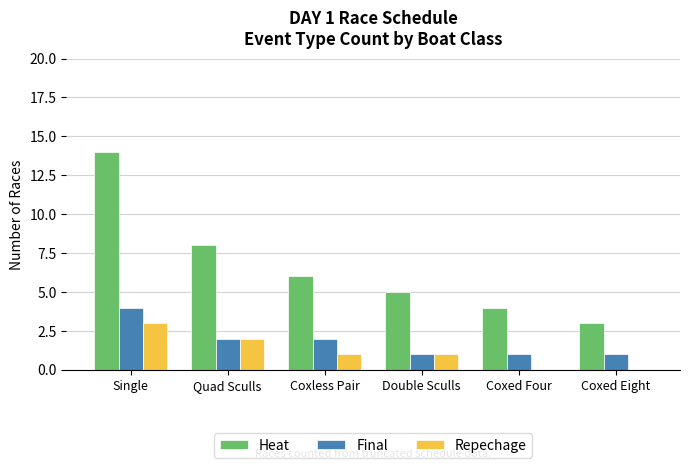

Is it true that Repechage equals 1 at Single?

False